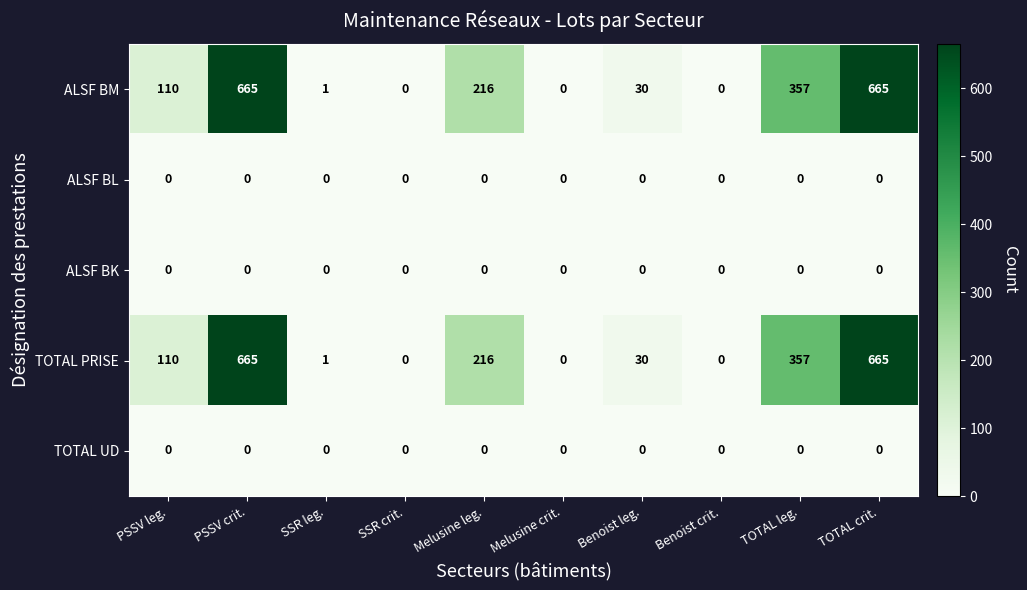

What is the greatest value displayed?

665